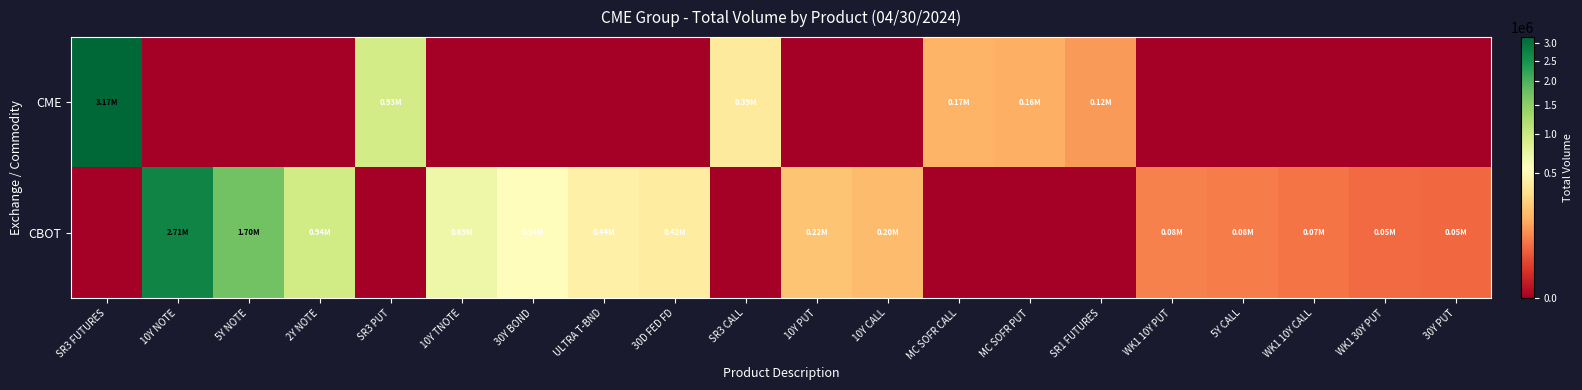

Reading left to right, extract all data points from this chart.

CME: SR3 FUTURES=3165599	10Y NOTE=0	5Y NOTE=0	2Y NOTE=0	SR3 PUT=931265	10Y TNOTE=0	30Y BOND=0	ULTRA T-BND=0	30D FED FD=0	SR3 CALL=393647	10Y PUT=0	10Y CALL=0	MC SOFR CALL=173235	MC SOFR PUT=164564	SR1 FUTURES=123329	WK1 10Y PUT=0	5Y CALL=0	WK1 10Y CALL=0	WK1 30Y PUT=0	30Y PUT=0
CBOT: SR3 FUTURES=0	10Y NOTE=2705711	5Y NOTE=1700014	2Y NOTE=940835	SR3 PUT=0	10Y TNOTE=693674	30Y BOND=540733	ULTRA T-BND=443502	30D FED FD=417251	SR3 CALL=0	10Y PUT=224534	10Y CALL=198880	MC SOFR CALL=0	MC SOFR PUT=0	SR1 FUTURES=0	WK1 10Y PUT=83197	5Y CALL=77299	WK1 10Y CALL=67030	WK1 30Y PUT=53813	30Y PUT=50861